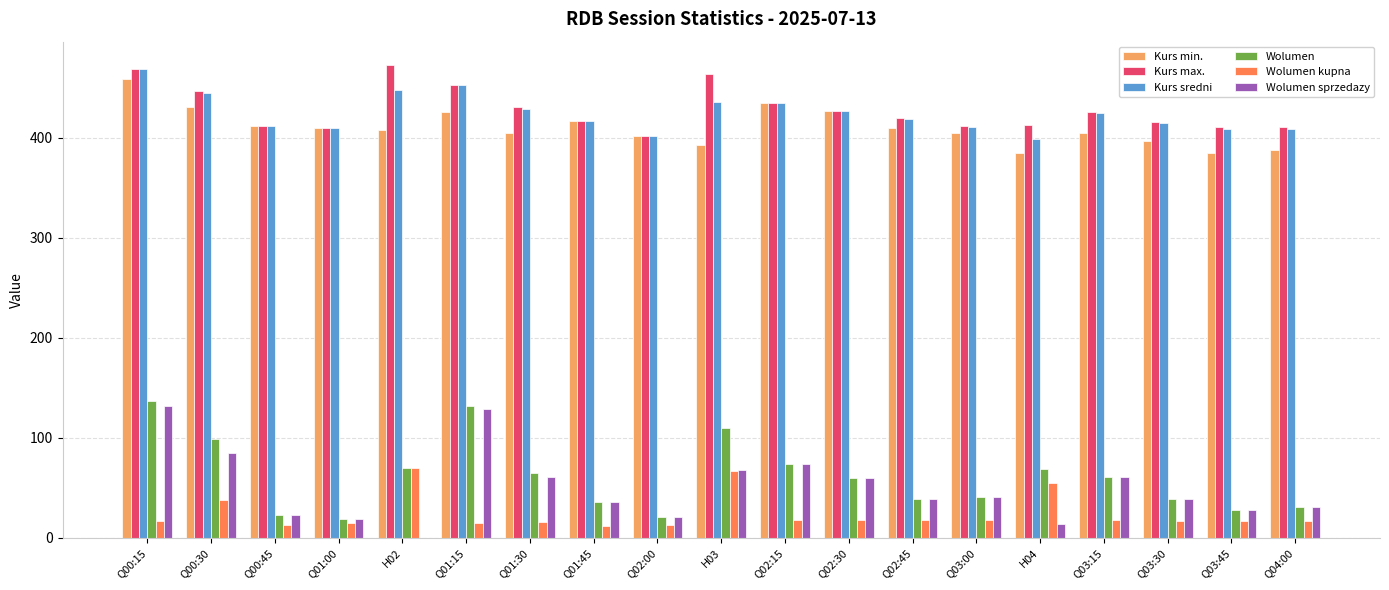

Are the bars horizontal?

No